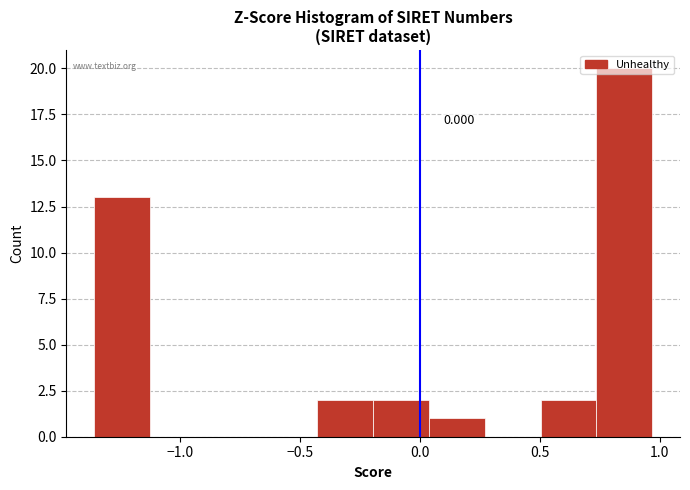

Over which range of the x-axis is the bar tallest?

0.75 to 0.95